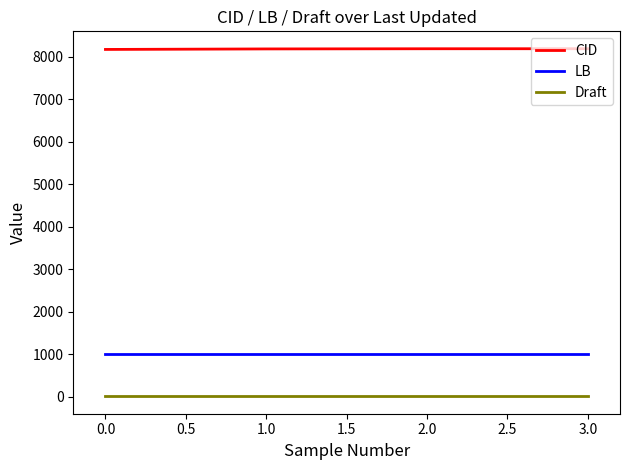

Is it true that CID equals 14194 at 0.0?

False